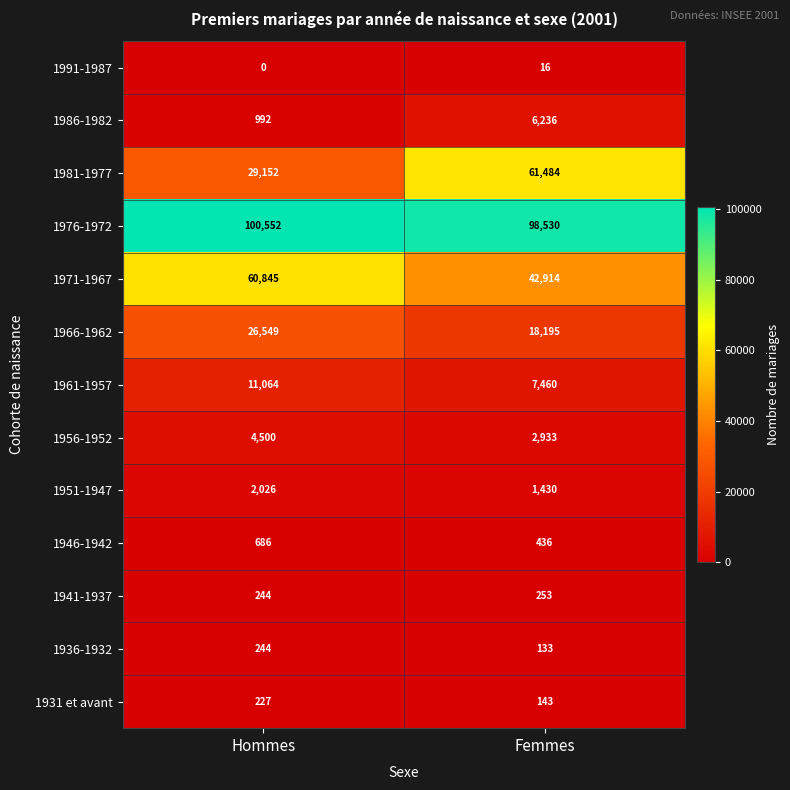

Reading left to right, what are all the values shown in this chart?

1991-1987: 0	16
1986-1982: 992	6236
1981-1977: 29152	61484
1976-1972: 100552	98530
1971-1967: 60845	42914
1966-1962: 26549	18195
1961-1957: 11064	7460
1956-1952: 4500	2933
1951-1947: 2026	1430
1946-1942: 686	436
1941-1937: 244	253
1936-1932: 244	133
1931 et avant: 227	143